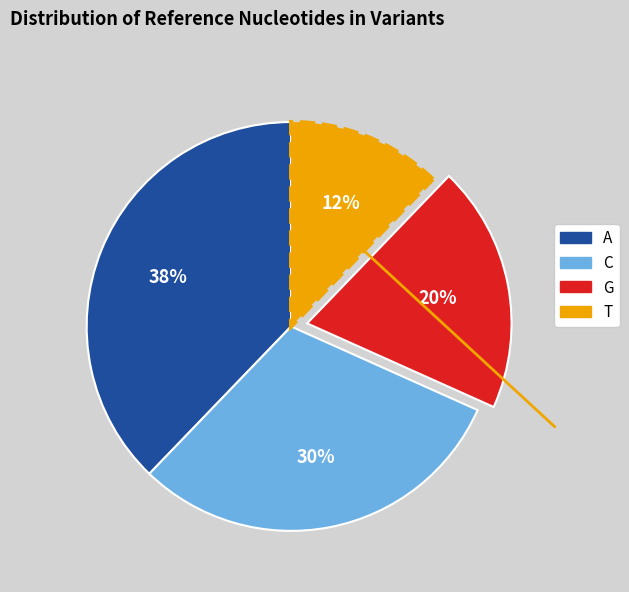

Combined, do A and C account for over 50%?

Yes